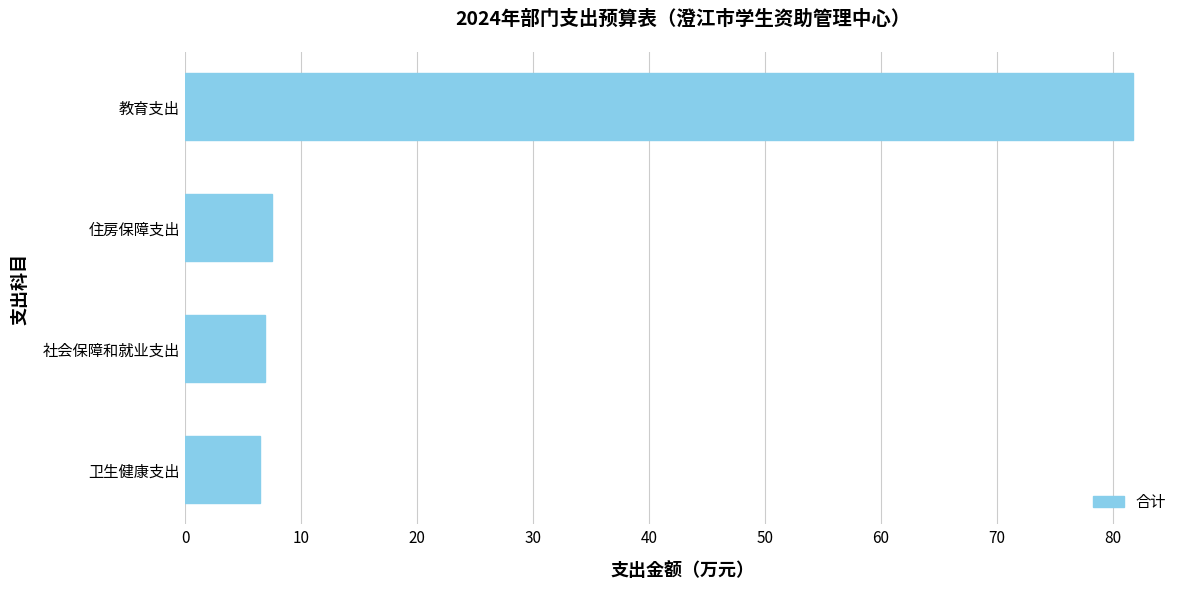

Is it true that the value at 社会保障和就业支出 is 6.9?

True